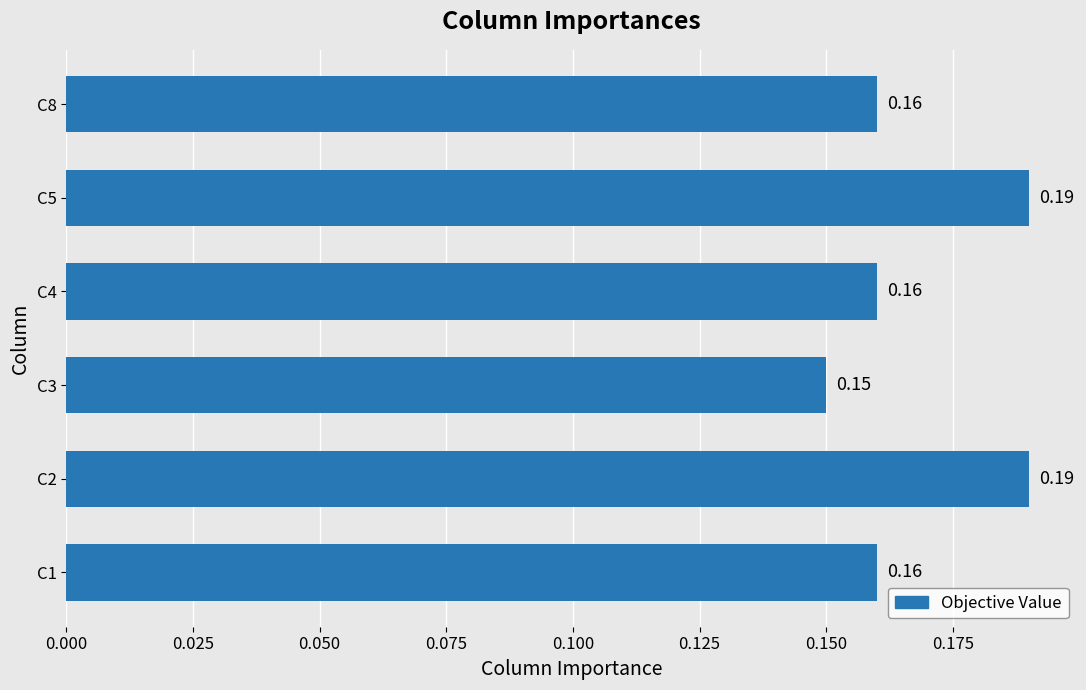

What is the sum of all values?

1.0